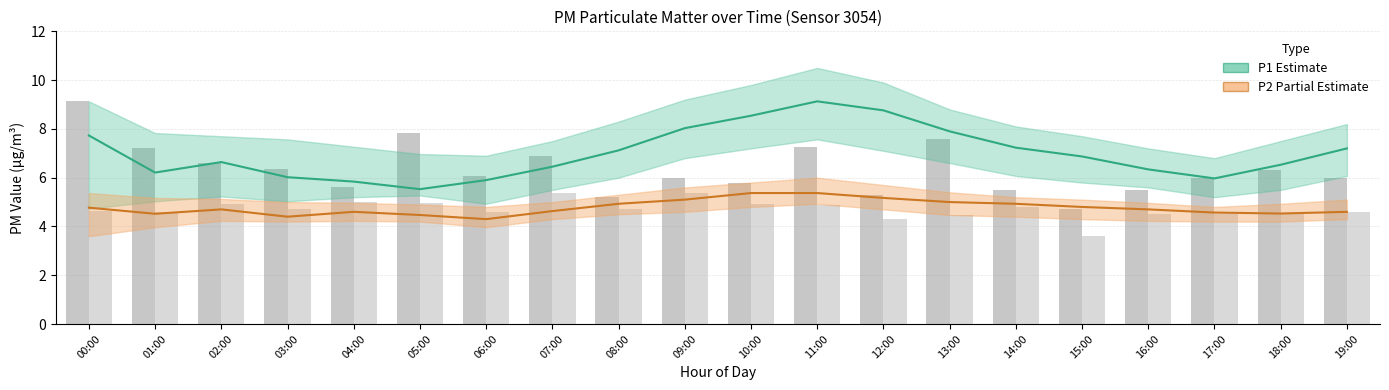

How many data points in P1 (Estimate) are above 6?

16